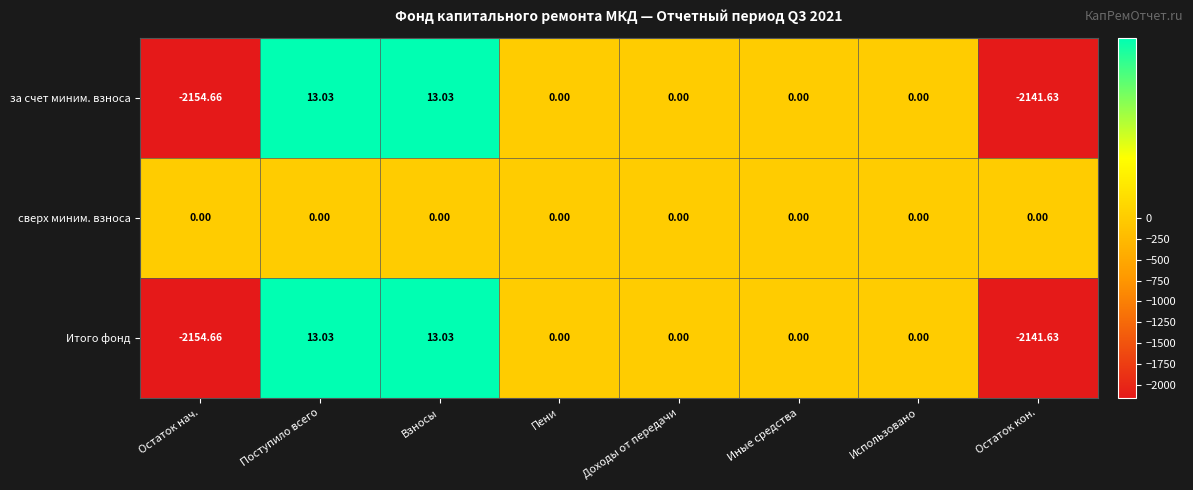

Where does the за счет миним. взноса series first go above 0?

Поступило всего